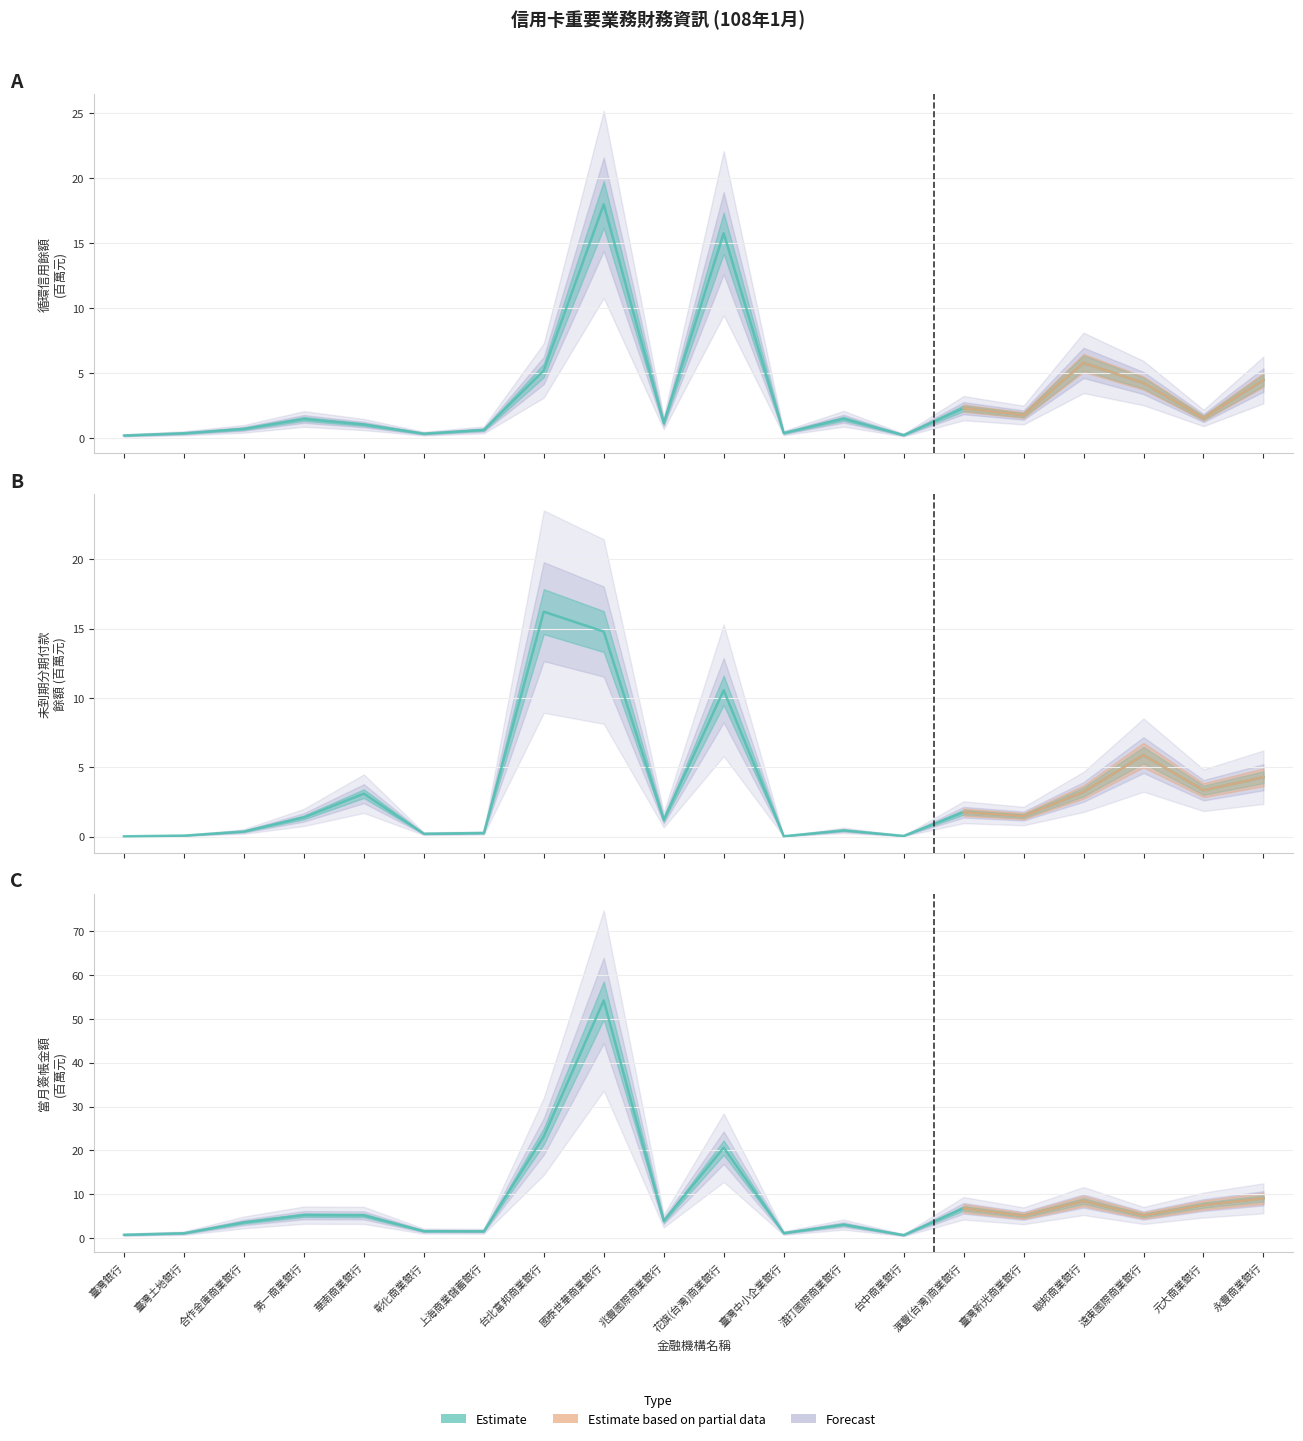

What position from the right is 臺灣新光商業銀行?

5